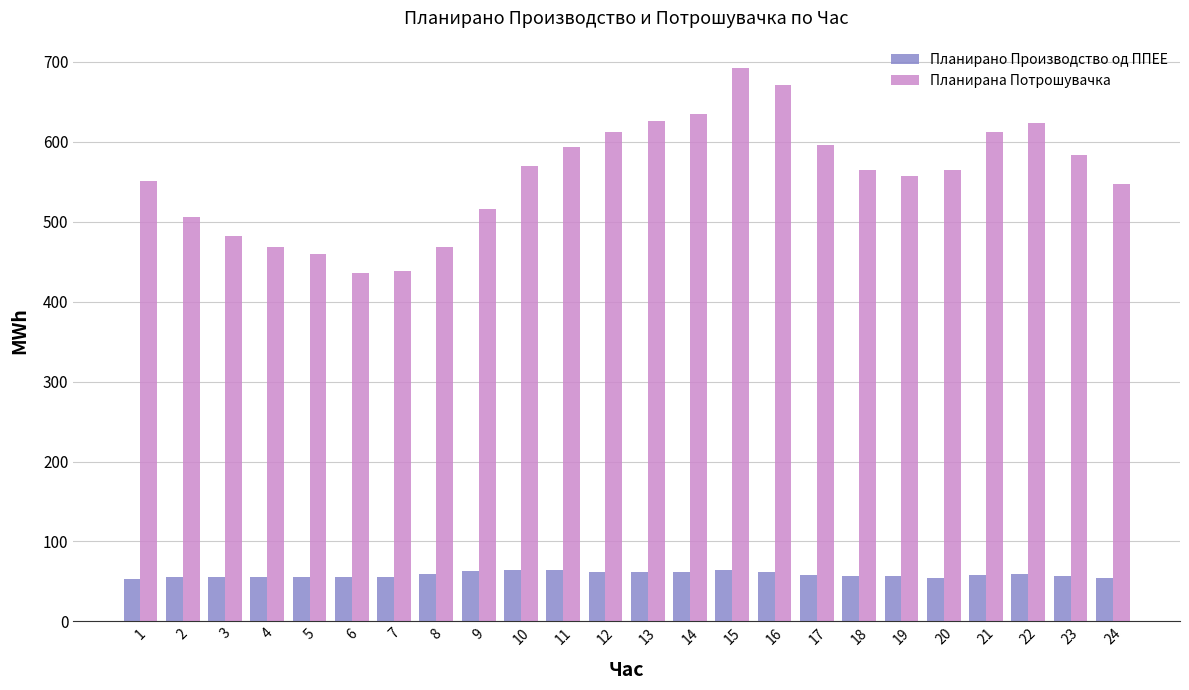

Count the number of categories in the chart.

24